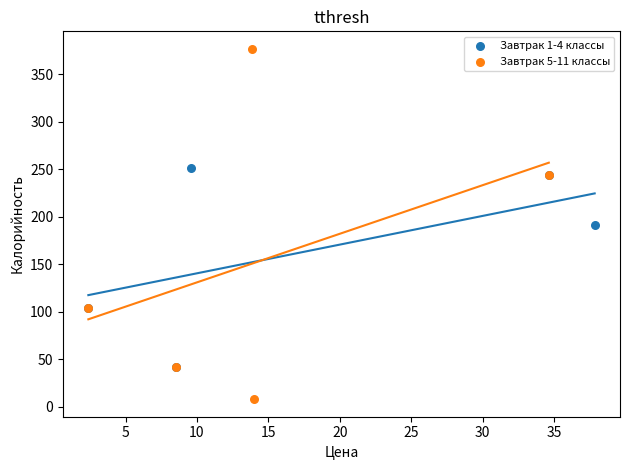

Which series has the largest Y range (max minus min)?

Завтрак 5-11 классы